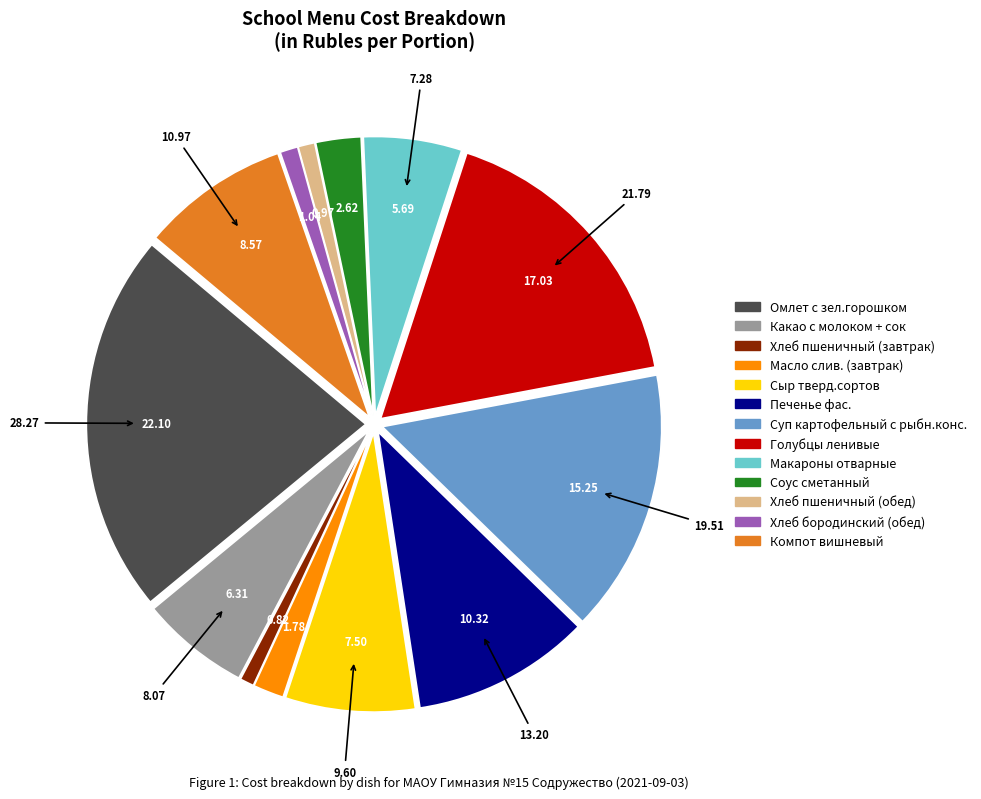

What is the ratio of the value at Омлет с зел.горошком to the value at Макароны отварные?

3.9